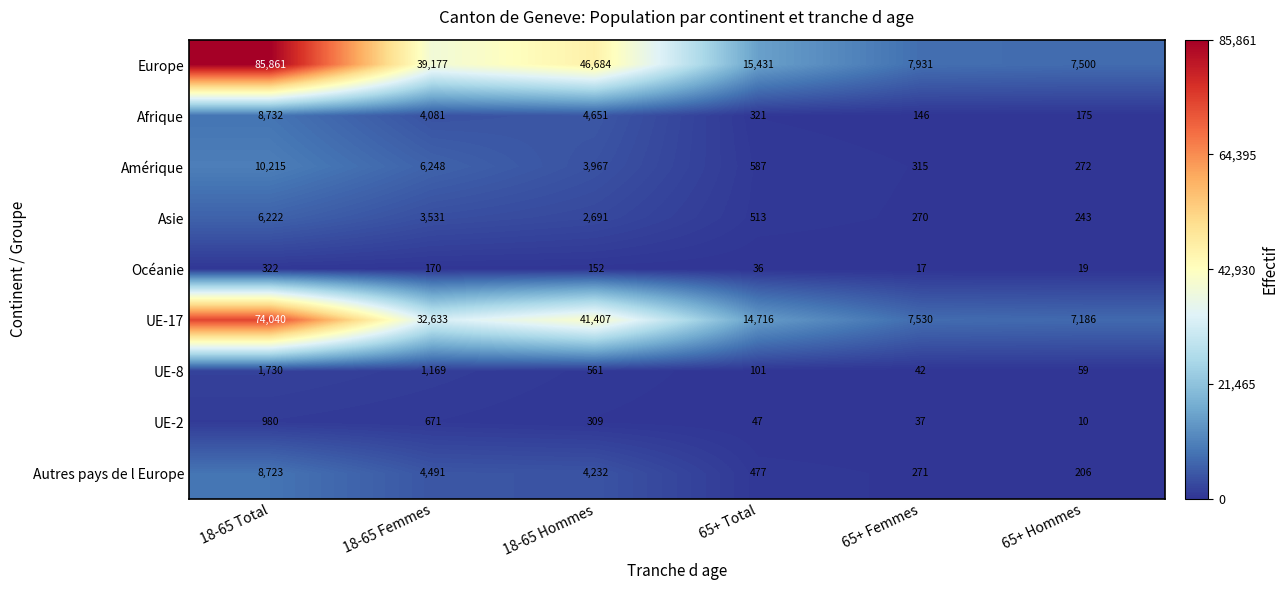

At how many categories does at least one series exceed 33683?

3